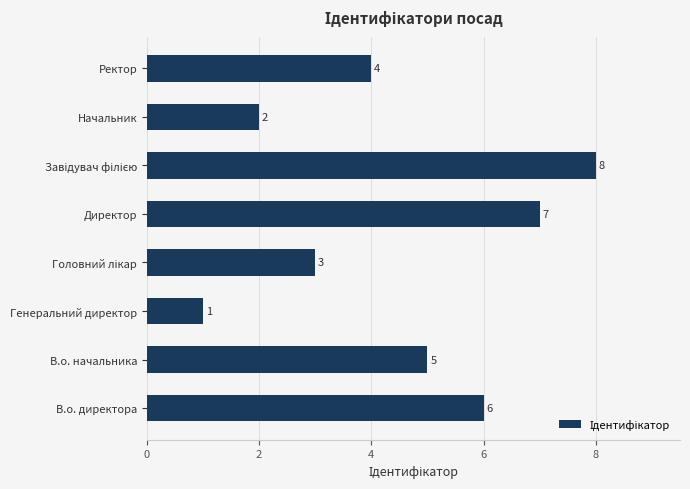

How many bars are there in total?

8